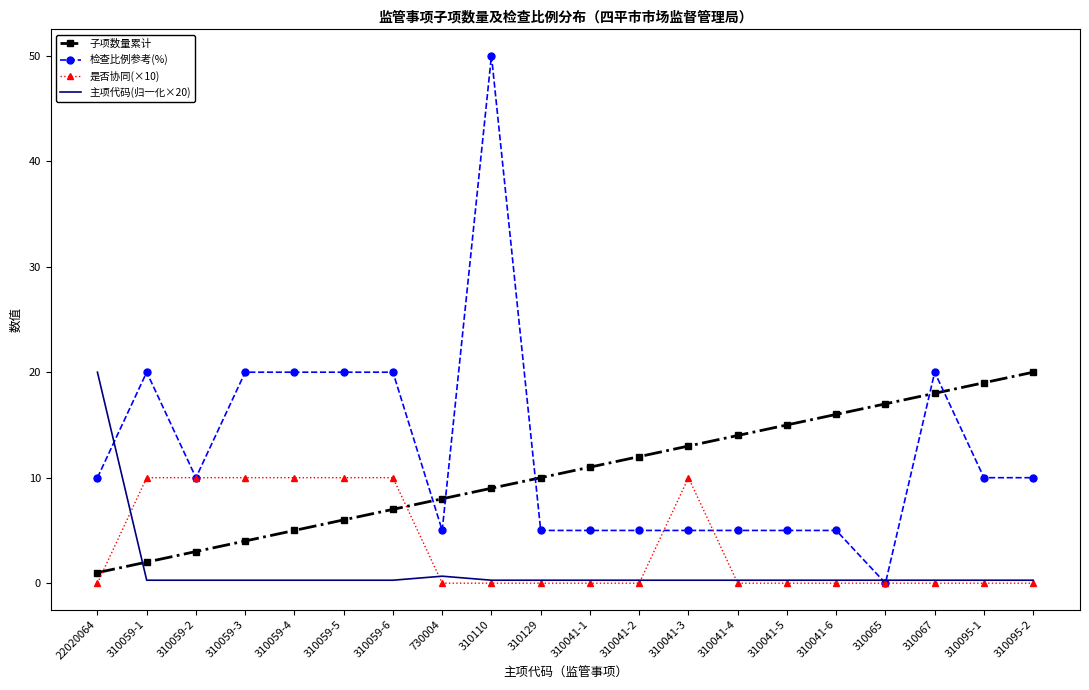

Rank the series by their average value, from lowest to highest.

主项代码(归一化×20), 是否协同(×10), 子项数量累计, 检查比例参考(%)